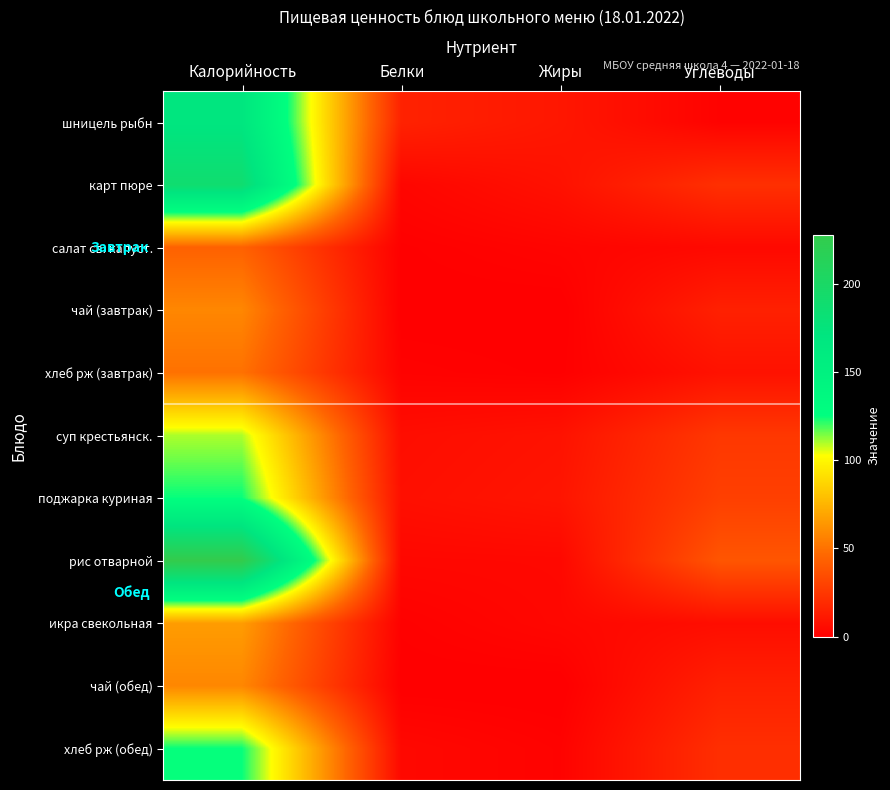

What is the greatest value displayed?

228.0